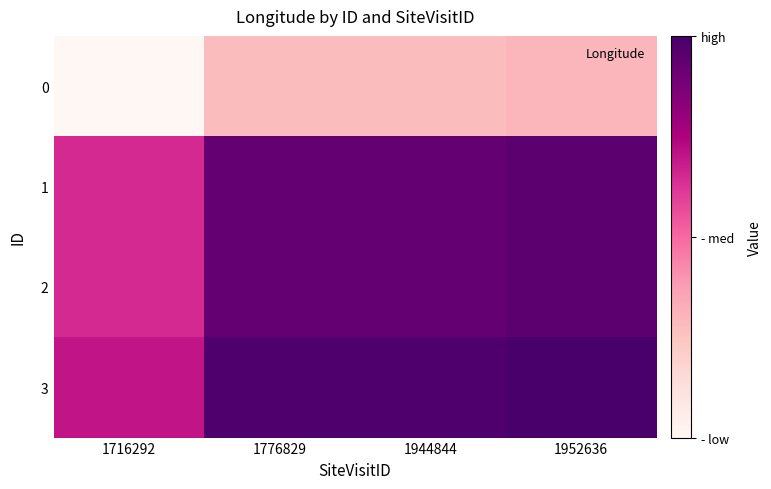

At which category is the sum across all series the highest?

1952636